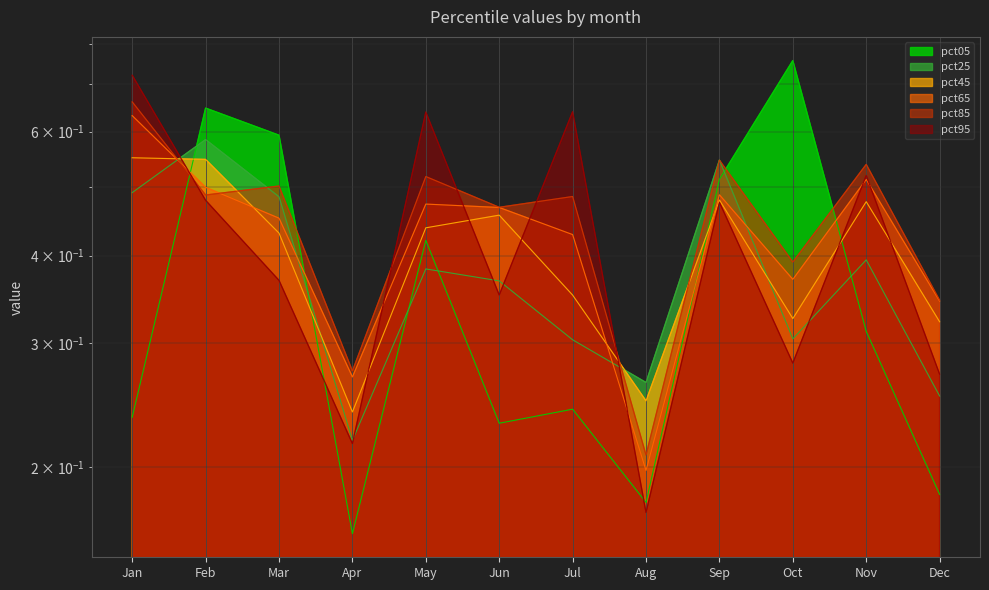

What is the total value across all series at Sep?

3.0